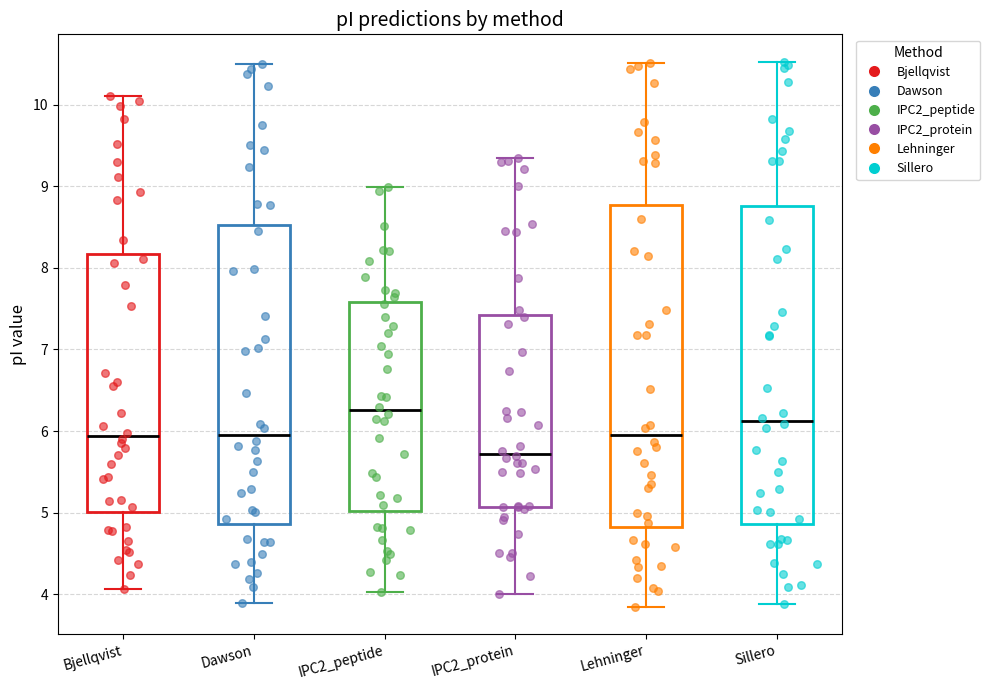

Reading left to right, read every box against the y-axis: the position of its median line, the range the box covers, and the ends of its whiskers. The values are not printed on the chart, so give them approximately, as read against the axis.

Bjellqvist: median 5.9, box 5.0 to 8.2, whiskers 4.1 to 10.1
Dawson: median 6.0, box 4.9 to 8.5, whiskers 3.9 to 10.5
IPC2_peptide: median 6.3, box 5.0 to 7.6, whiskers 4.0 to 9.0
IPC2_protein: median 5.7, box 5.1 to 7.4, whiskers 4.0 to 9.3
Lehninger: median 6.0, box 4.8 to 8.8, whiskers 3.8 to 10.5
Sillero: median 6.1, box 4.9 to 8.8, whiskers 3.9 to 10.5